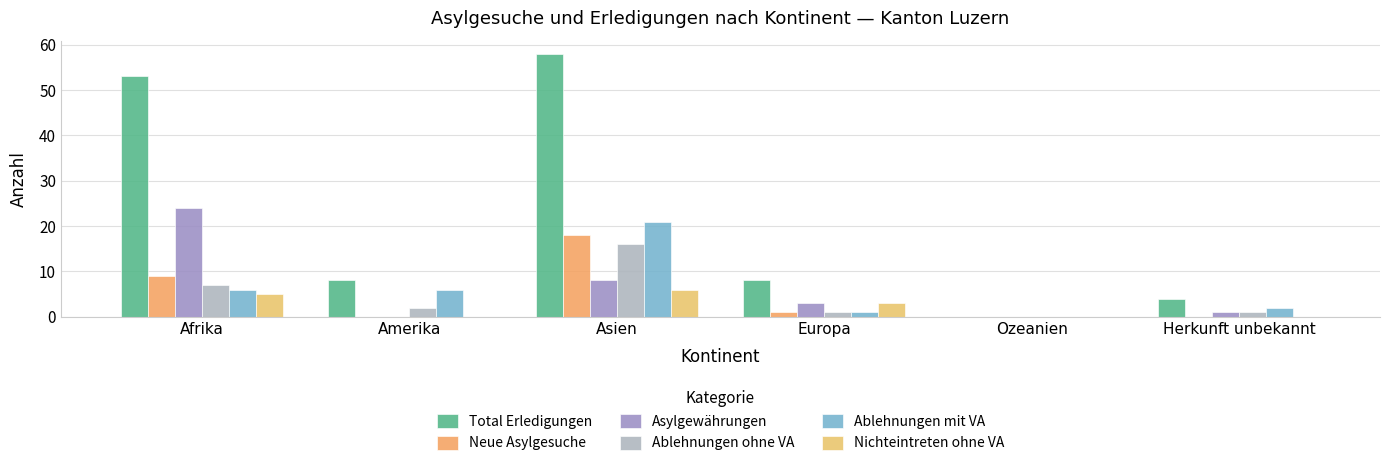

The value of Total Erledigungen at Ozeanien is -35. True or false?

False